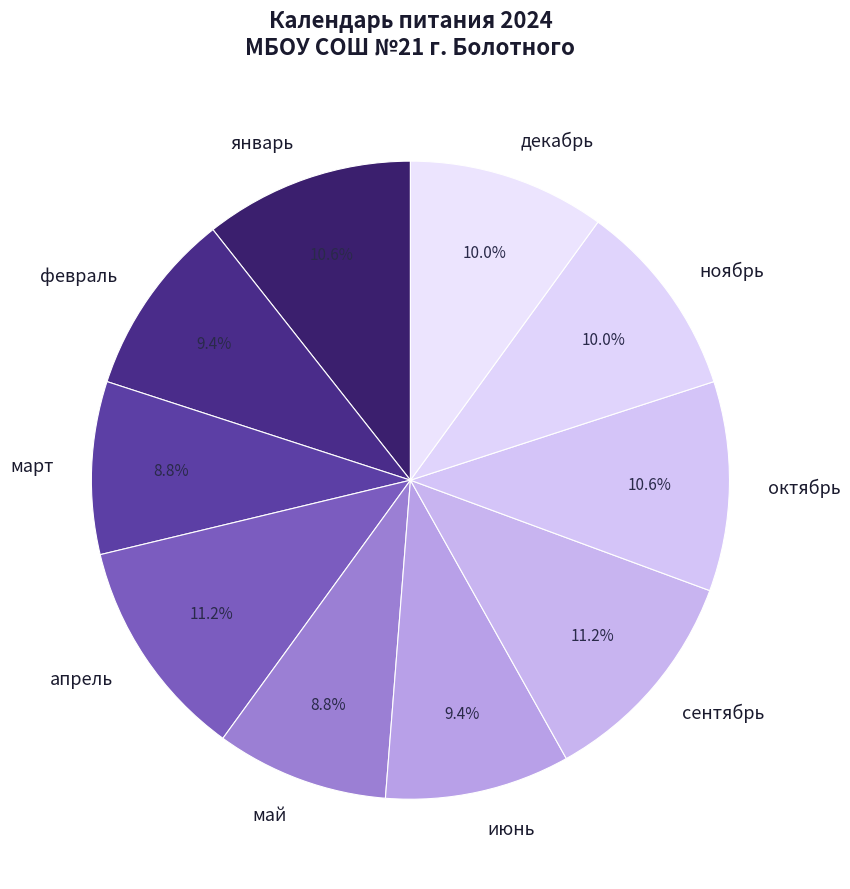

Which has a higher value, декабрь or январь?

январь